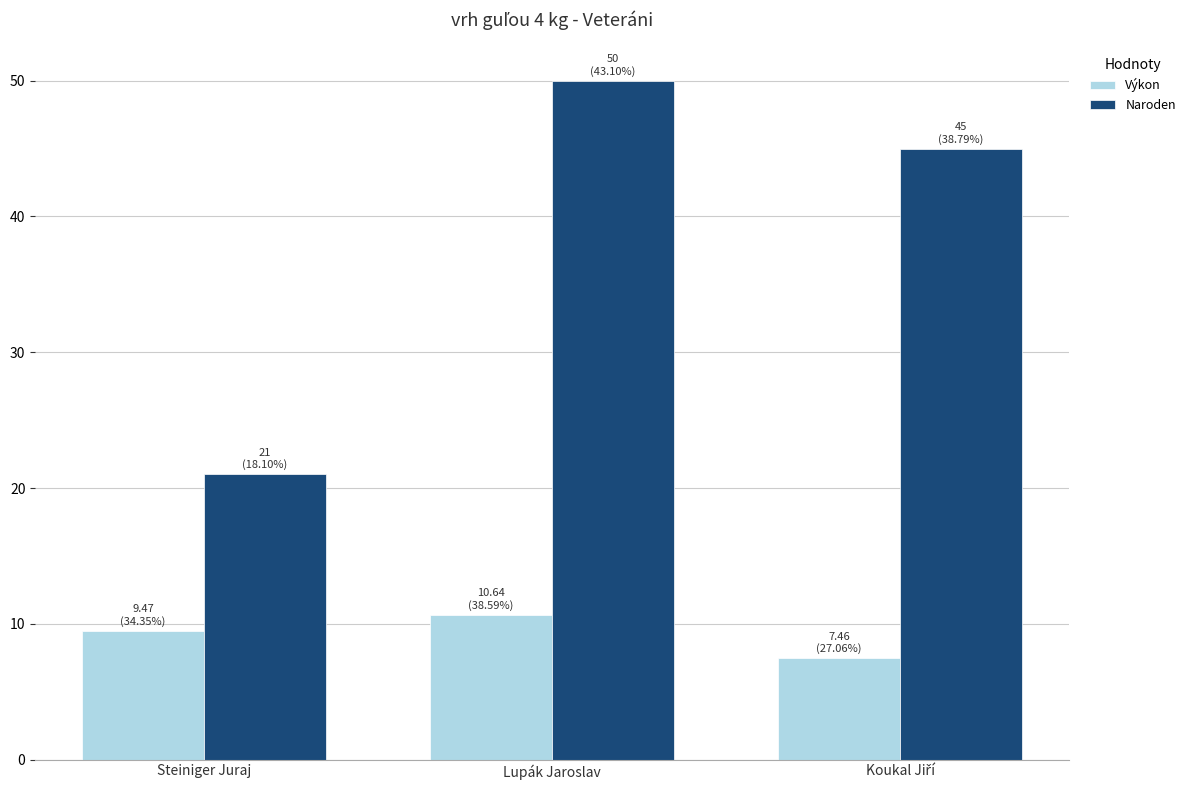

What is the difference between the maximum and minimum values in the Výkon series?

3.2